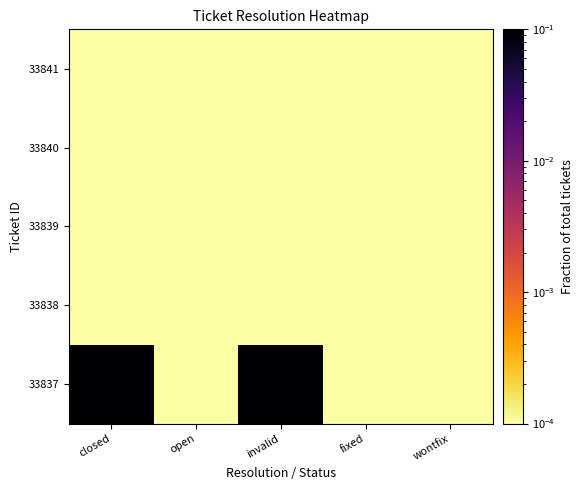

At which category is the sum across all series the highest?

closed